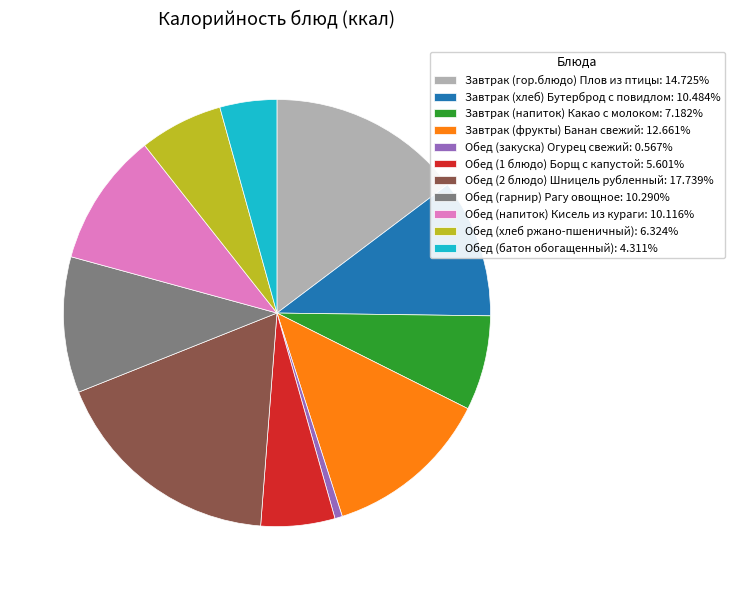

Do Обед (напиток) Кисель из кураги: 10.116% and Обед (2 блюдо) Шницель рубленный: 17.739% together represent more than half of the pie?

No